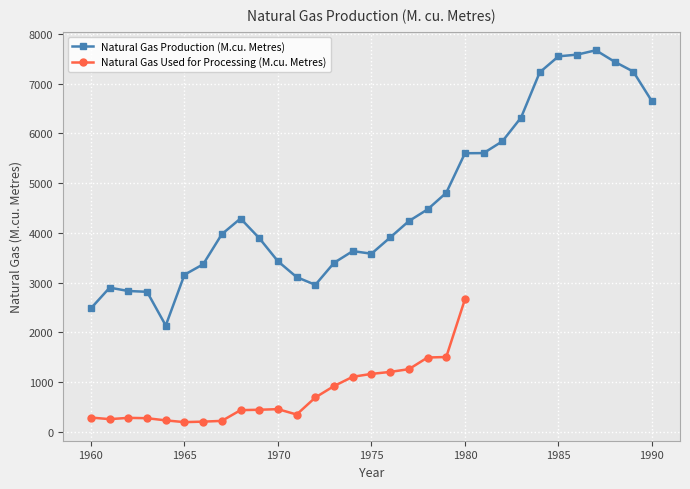

What value does the data have at 1967?

3973.9